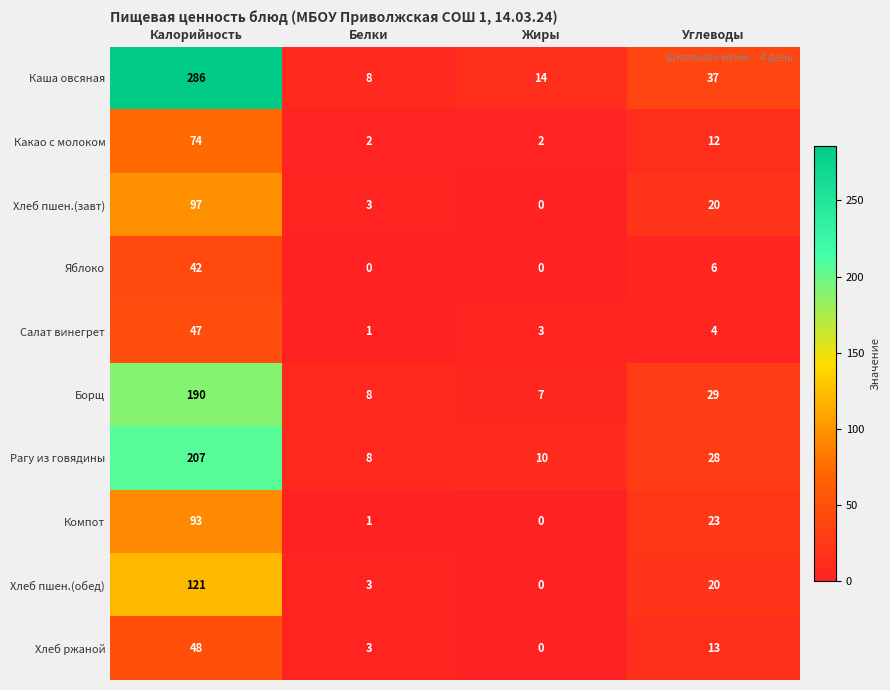

What is the greatest value displayed?

286